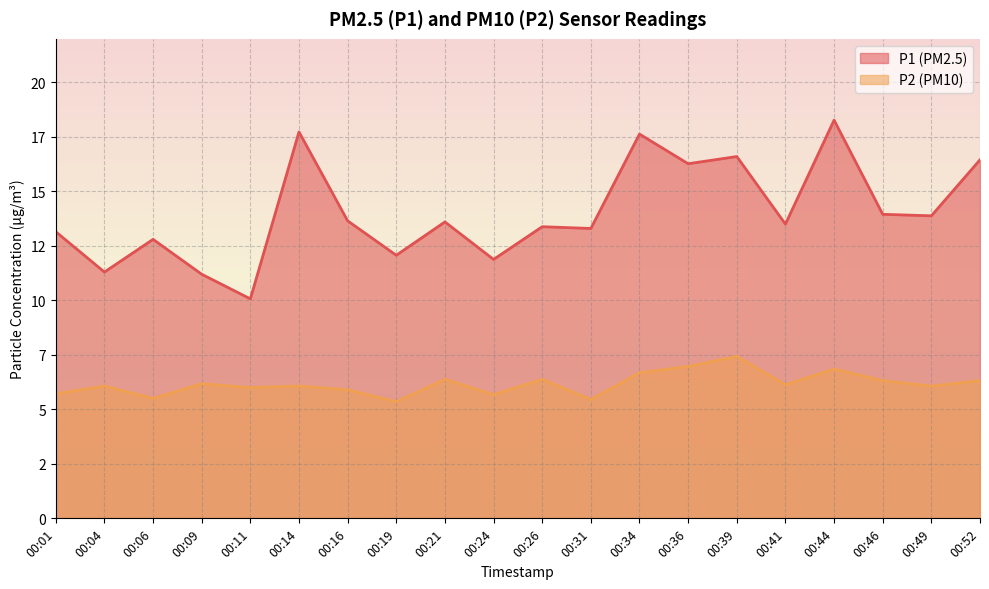

How many interior local peaks does the P1 series have?

7